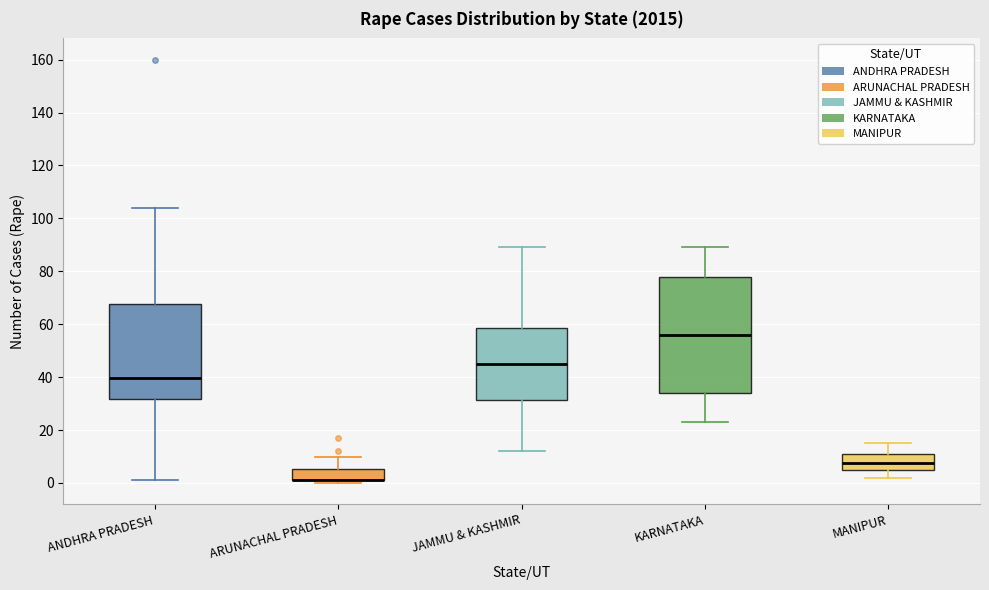

Reading left to right, read every box against the y-axis: the position of its median line, the range the box covers, and the ends of its whiskers. The values are not printed on the chart, so give them approximately, as read against the axis.

ANDHRA PRADESH: median 40, box 32 to 68, whiskers 2 to 104
ARUNACHAL PRADESH: median 2 (drawn on the box's lower edge), box 2 to 6, whiskers 0 to 10
JAMMU & KASHMIR: median 46, box 32 to 58, whiskers 12 to 90
KARNATAKA: median 56, box 34 to 78, whiskers 24 to 90
MANIPUR: median 8, box 6 to 12, whiskers 2 to 16